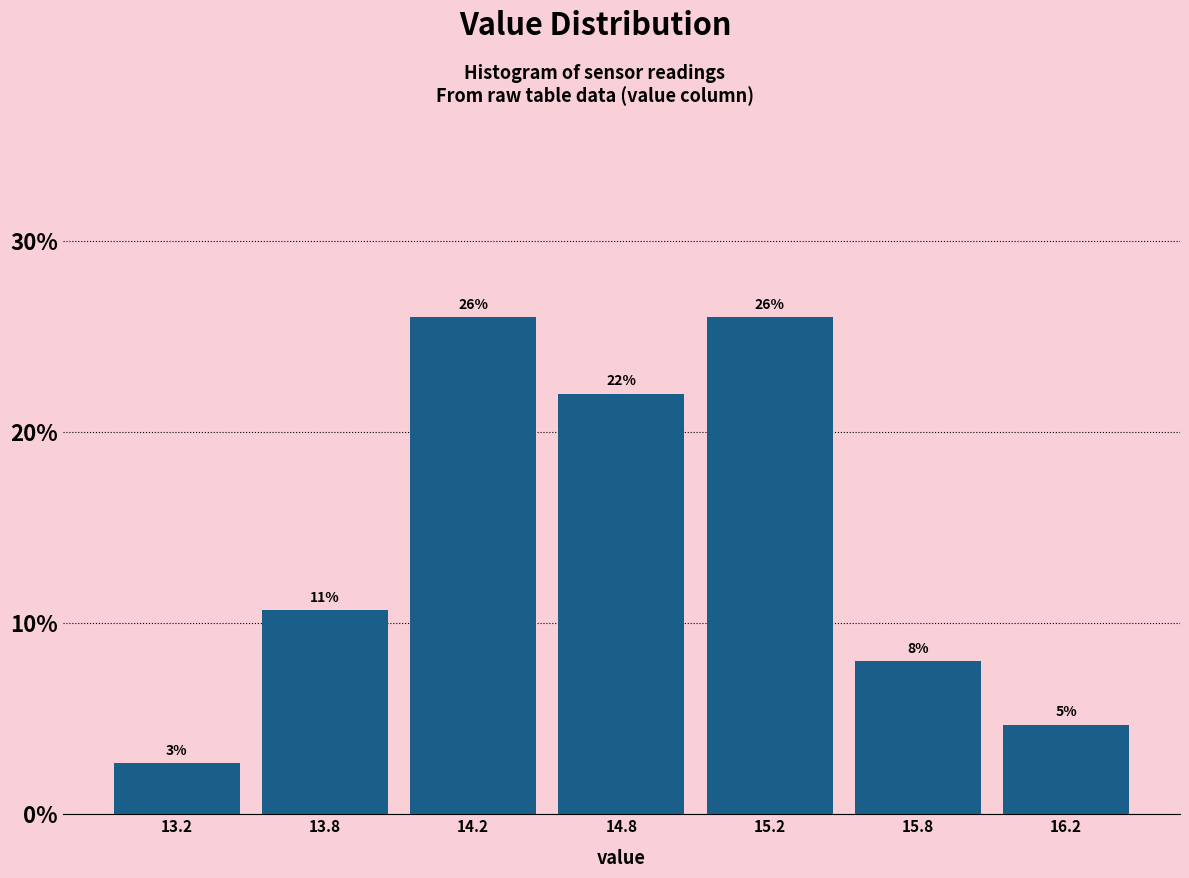

At which label does the data first exceed 10?

13.8